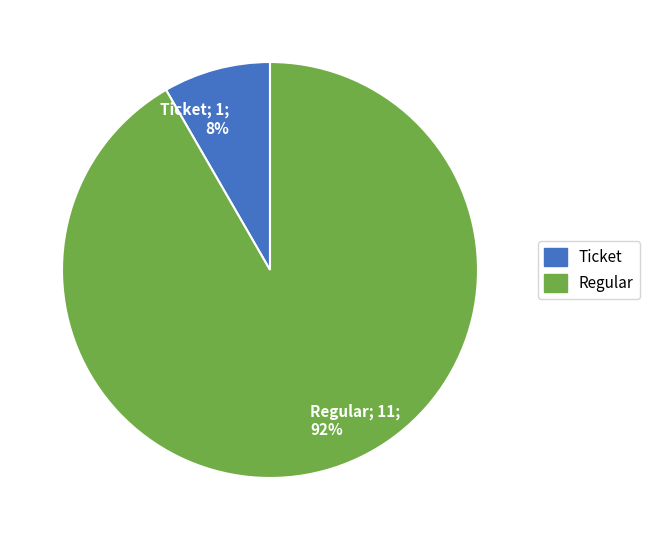

To the nearest percent, what is the combined percentage of Ticket; 1; 8% and Regular; 11; 92%?

100%